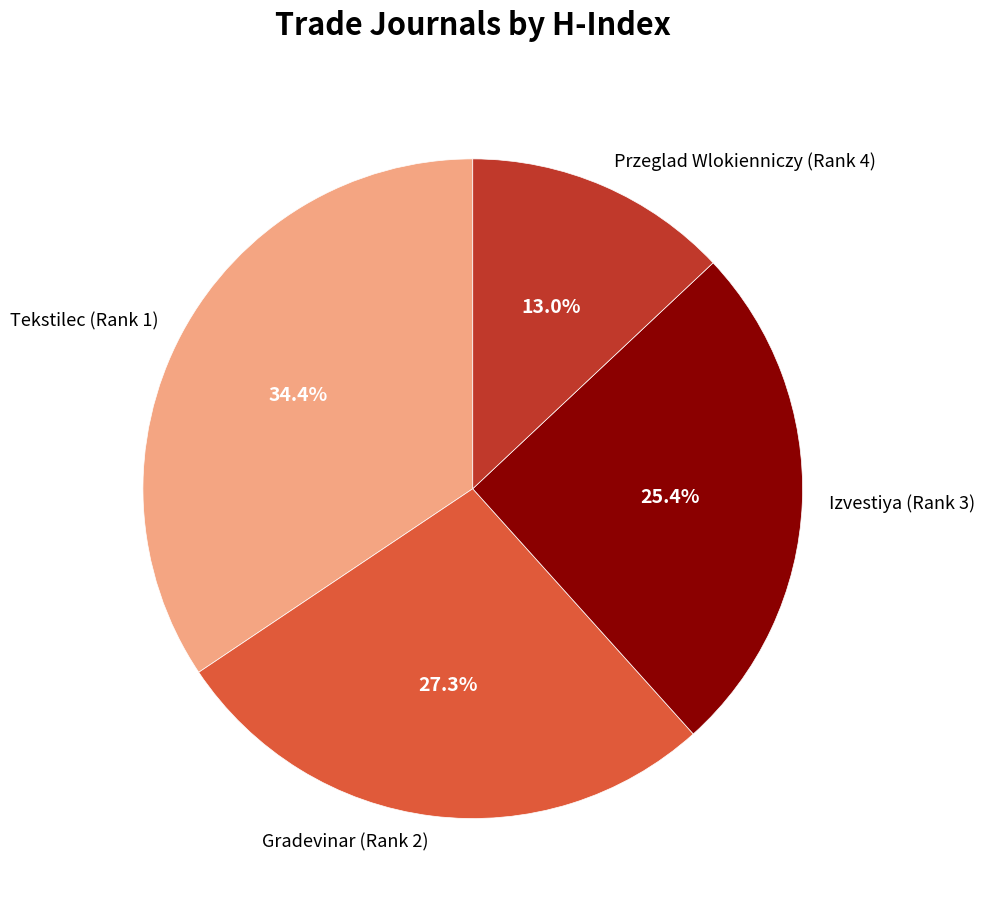

Which slice is the largest?

Tekstilec (Rank 1)